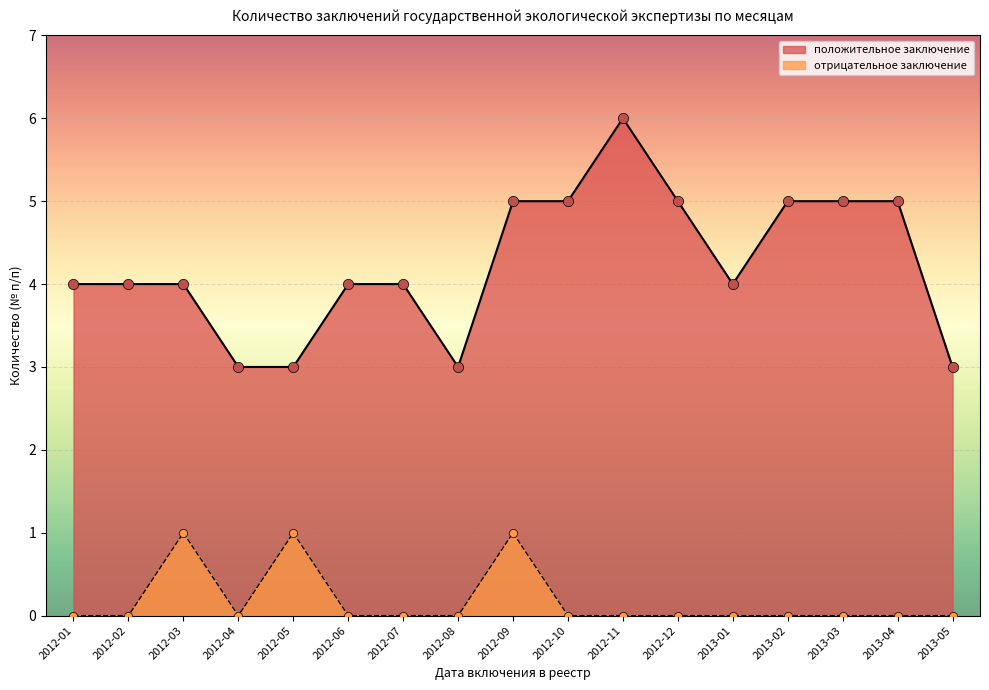

At which category is the sum across all series the highest?

2012-09